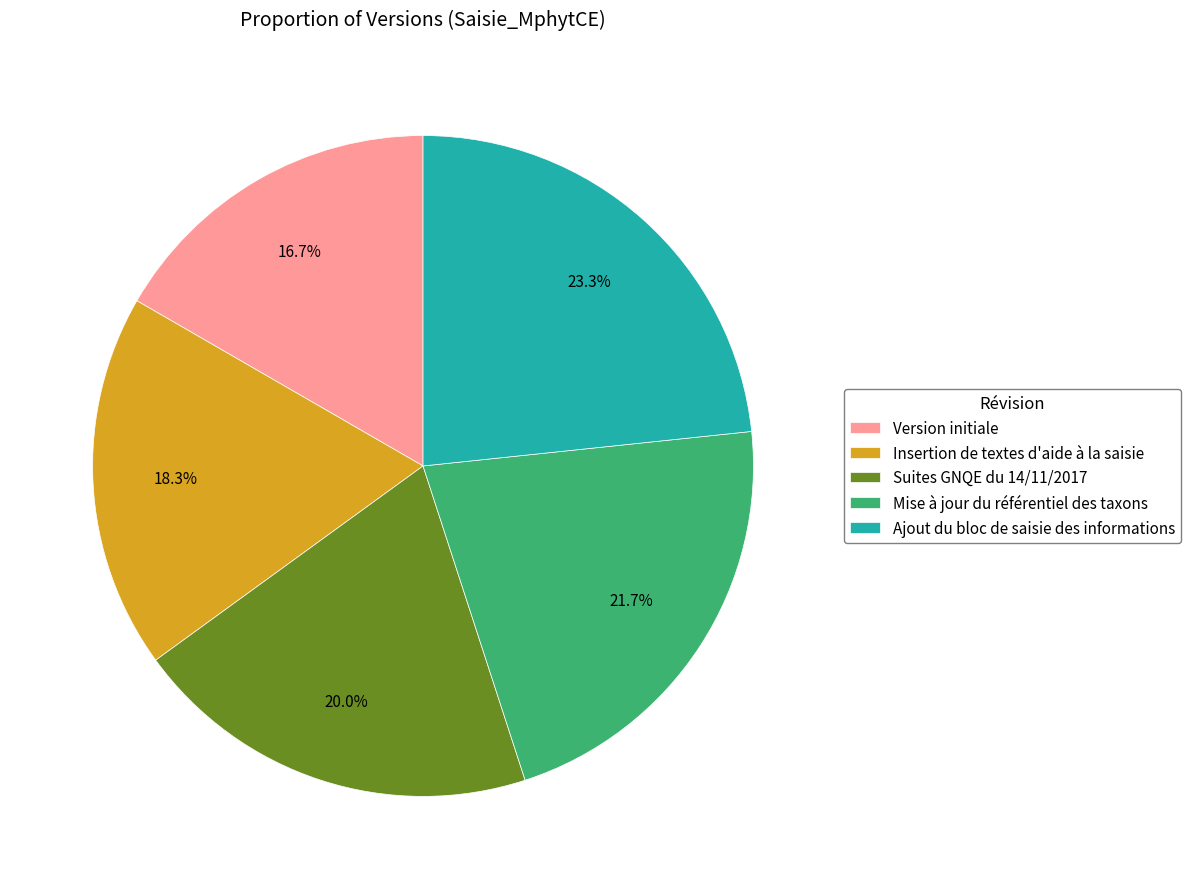

Is Mise à jour du référentiel des taxons the majority of the pie?

No